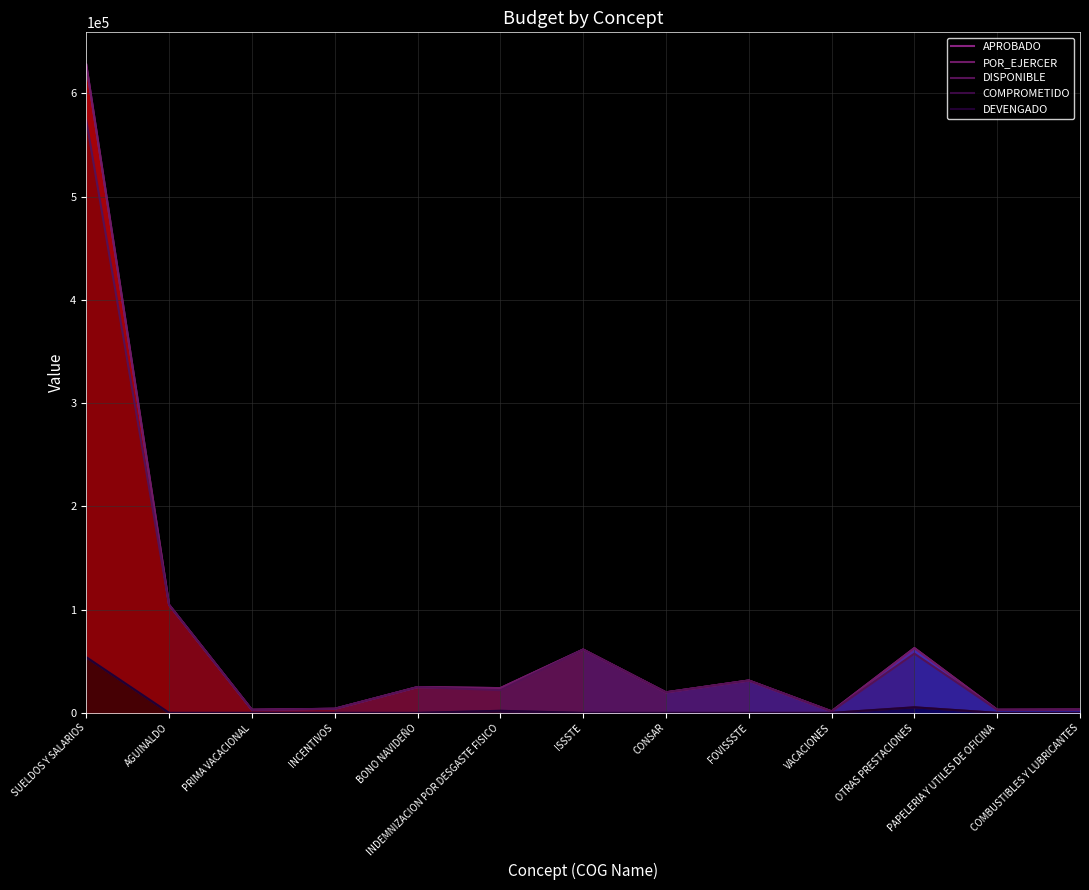

True or false: COMPROMETIDO and POR_EJERCER cross at least once.

False